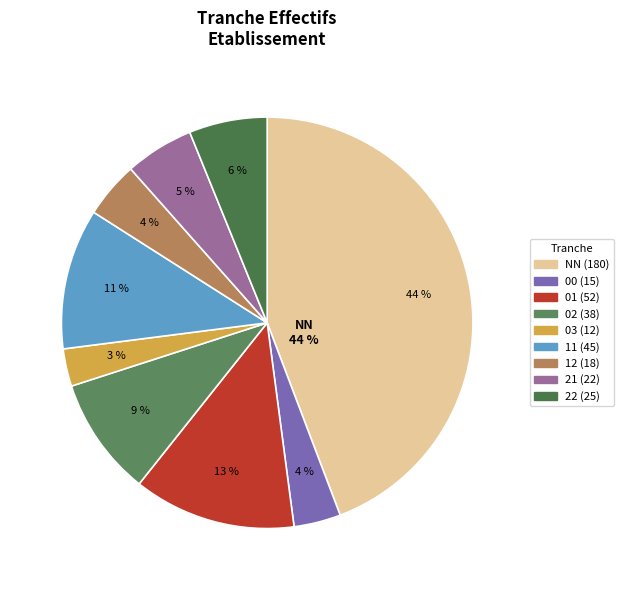

Is there a majority slice in this chart?

No